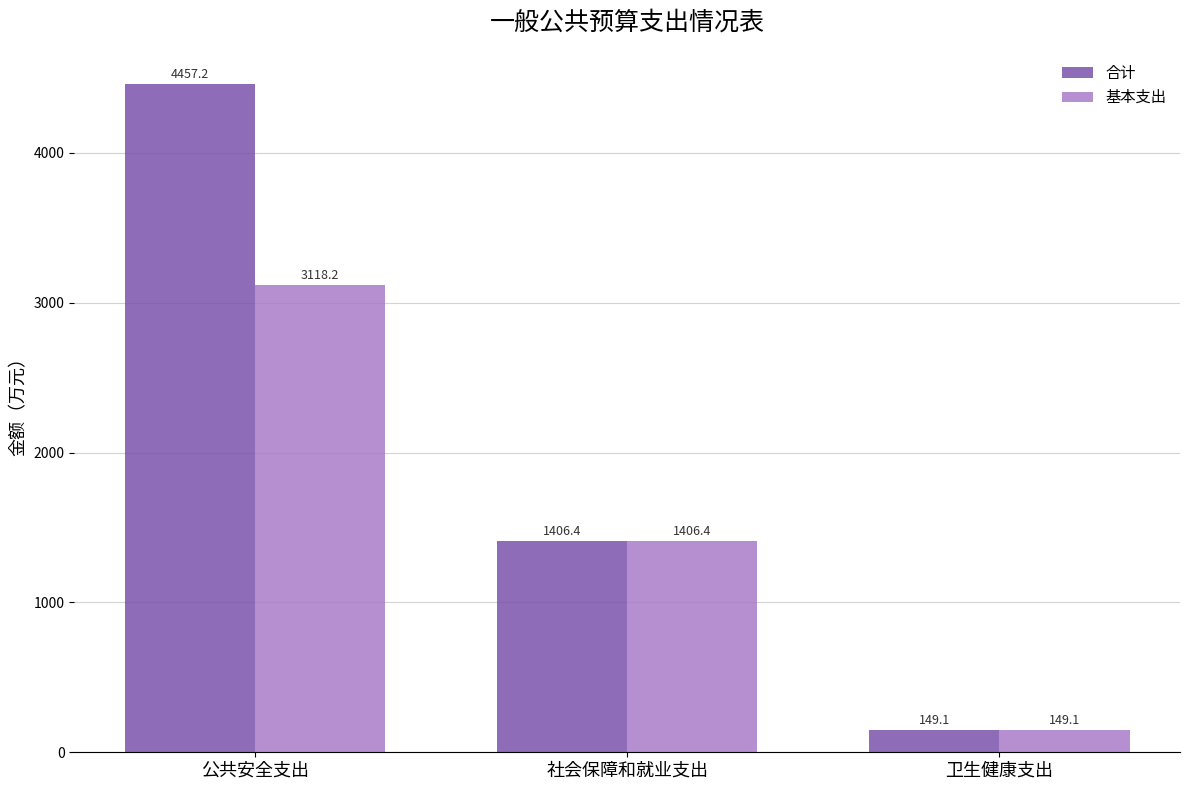

At how many categories does at least one series exceed 1218?

2